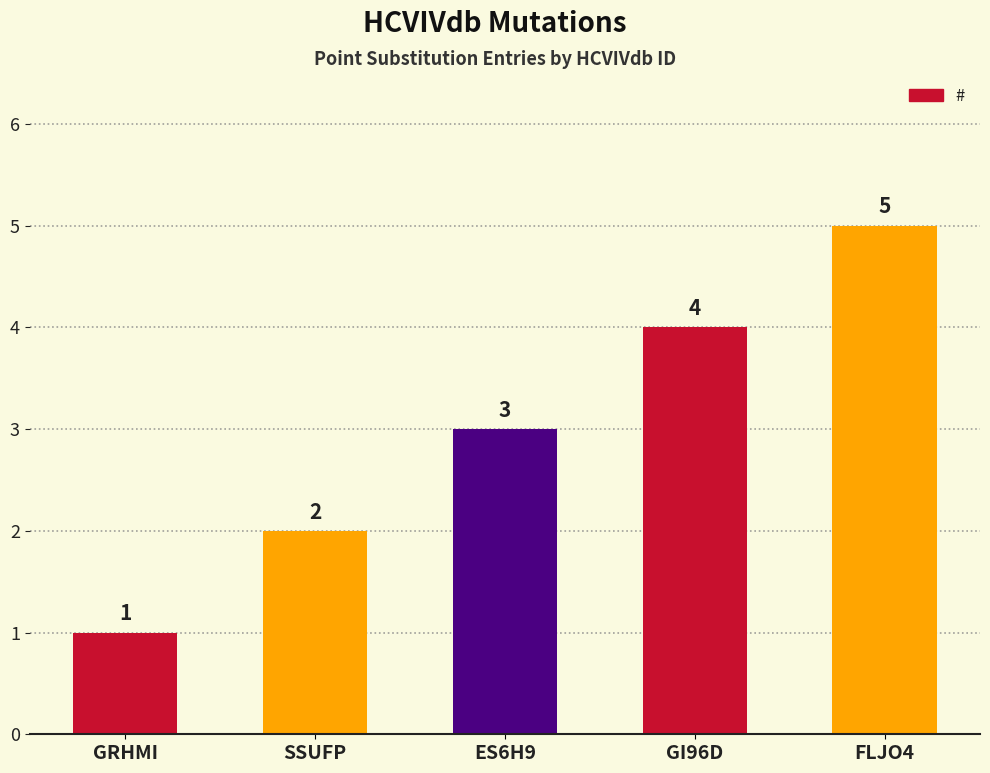

How many values are between 2 and 4?

3